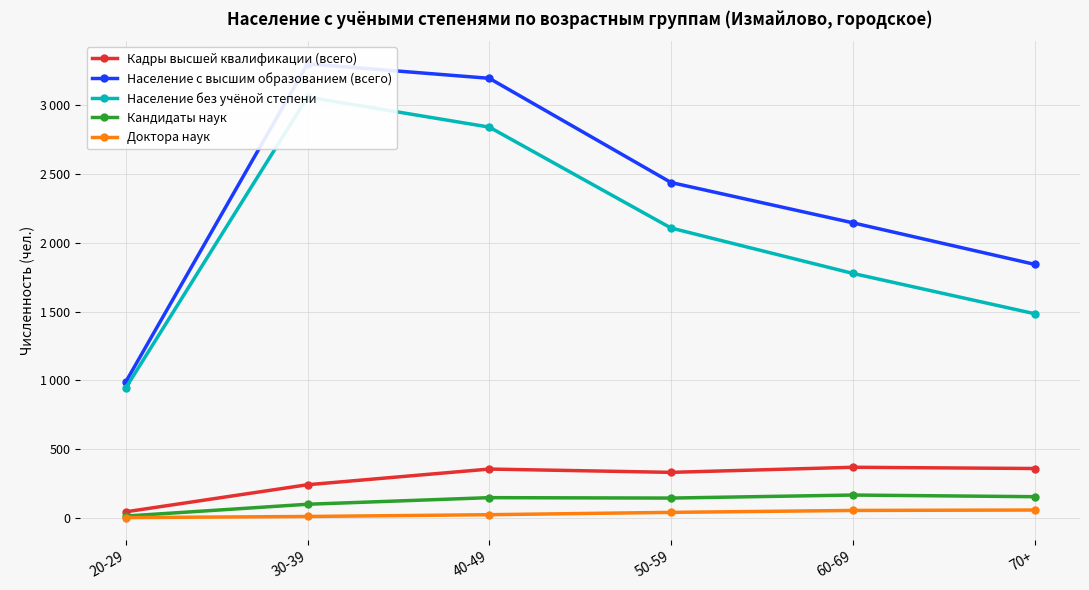

Which has a higher value, 60-69 or 50-59?

60-69